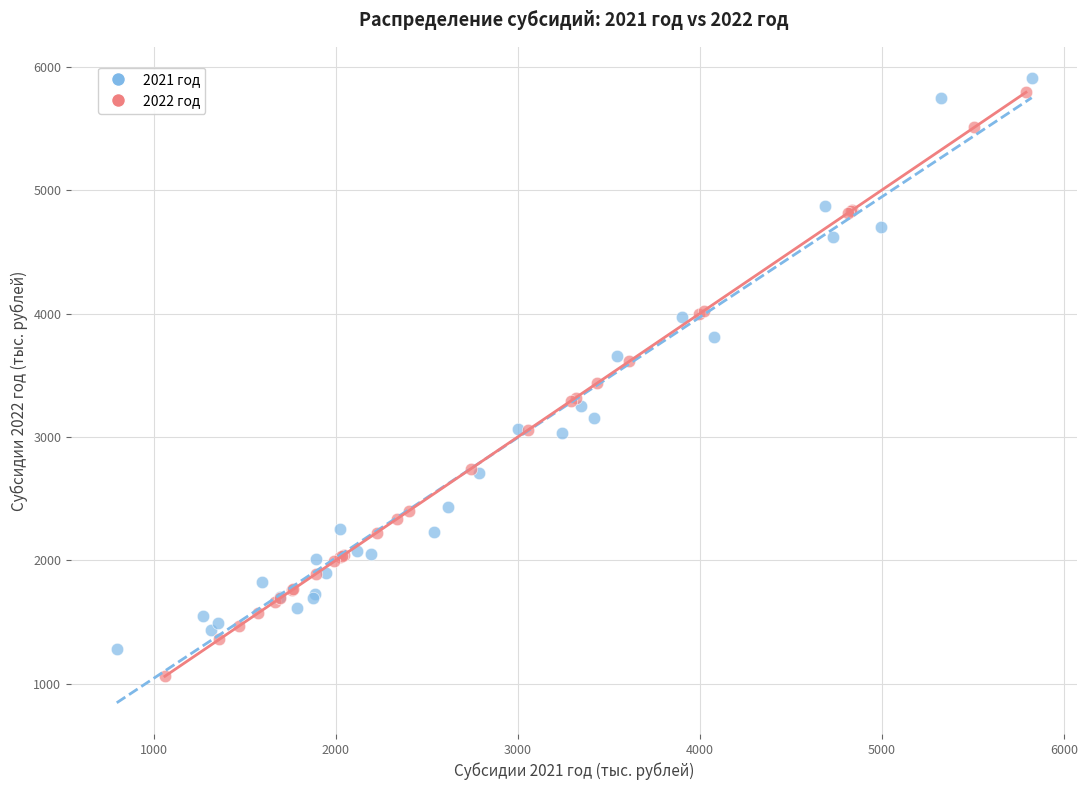

Which series has the largest Y range (max minus min)?

2022 год